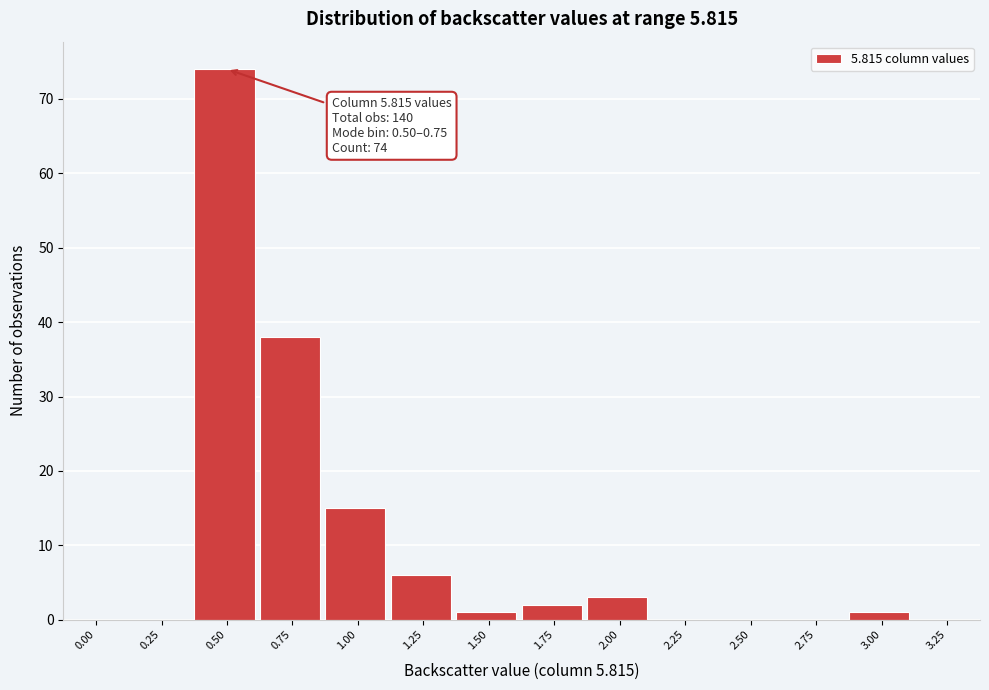

Reading left to right, list all the values displayed in this chart.

0.00=0	0.25=0	0.50=74	0.75=38	1.00=15	1.25=6	1.50=1	1.75=2	2.00=3	2.25=0	2.50=0	2.75=0	3.00=1	3.25=0